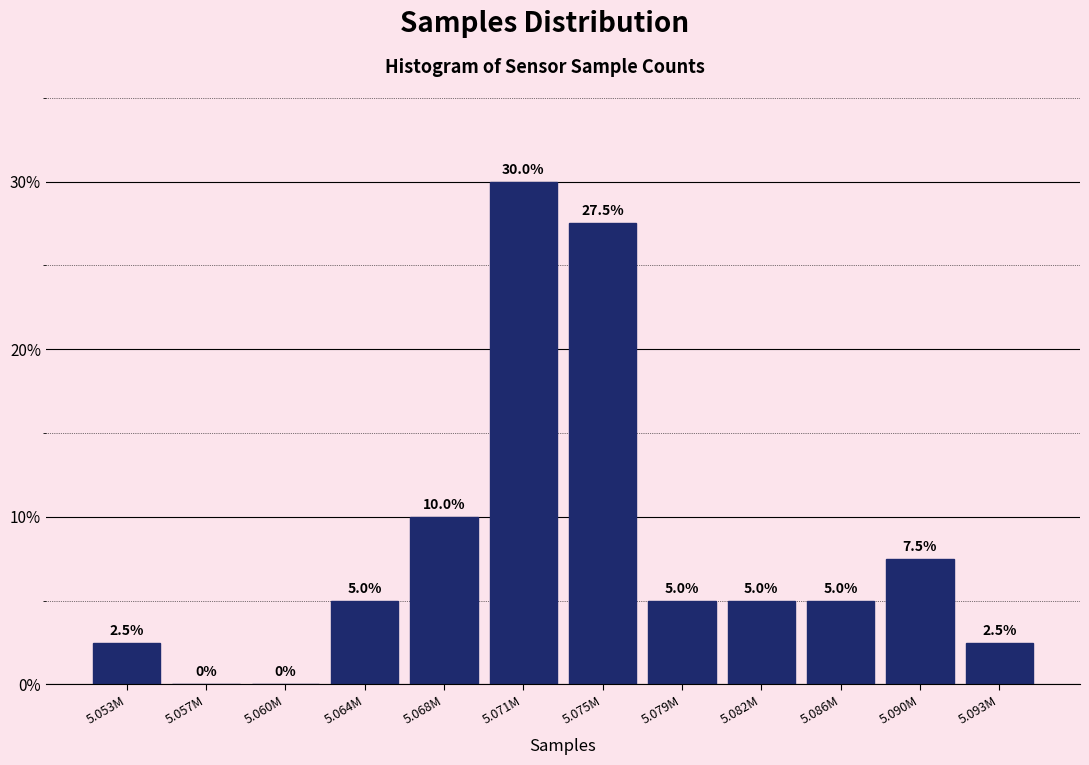

Reading left to right, transcribe all the data shown in this chart.

5.053M=2.5	5.057M=0.0	5.060M=0.0	5.064M=5.0	5.068M=10.0	5.071M=30.0	5.075M=27.5	5.079M=5.0	5.082M=5.0	5.086M=5.0	5.090M=7.5	5.093M=2.5